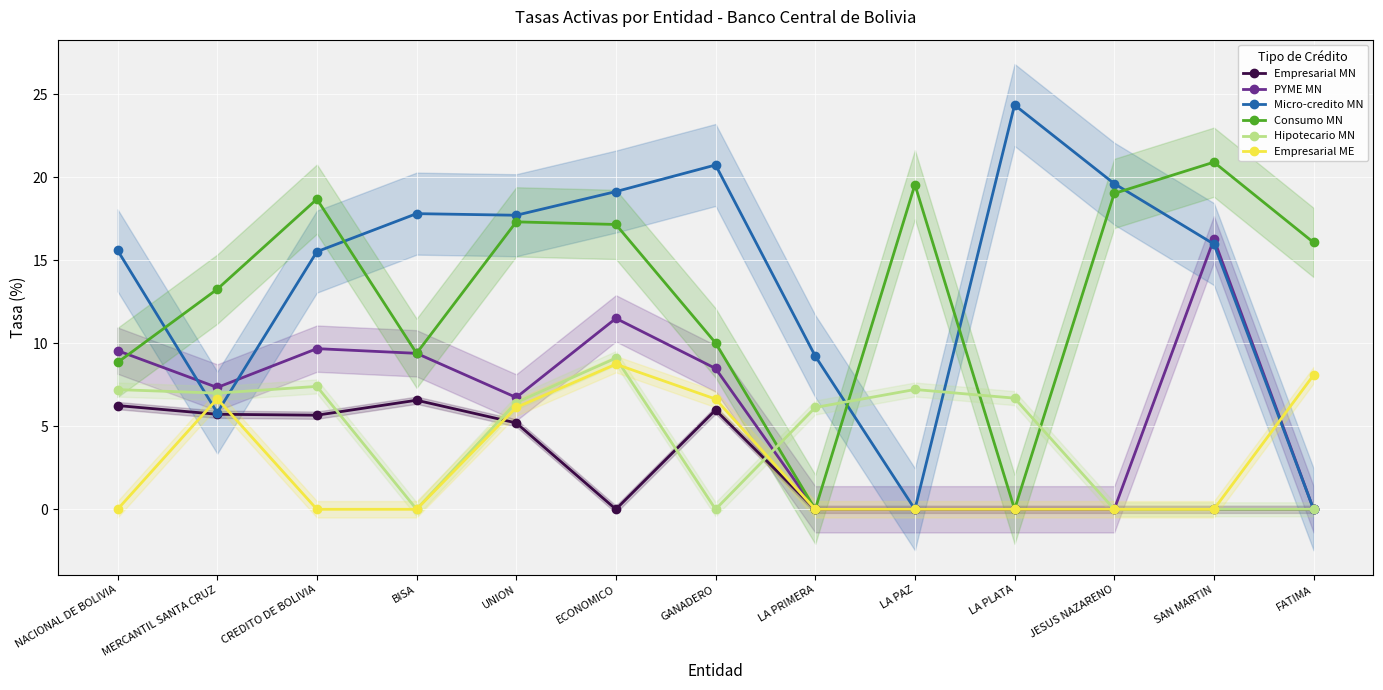

What is the average value of the Micro-credito MN series?

14.0